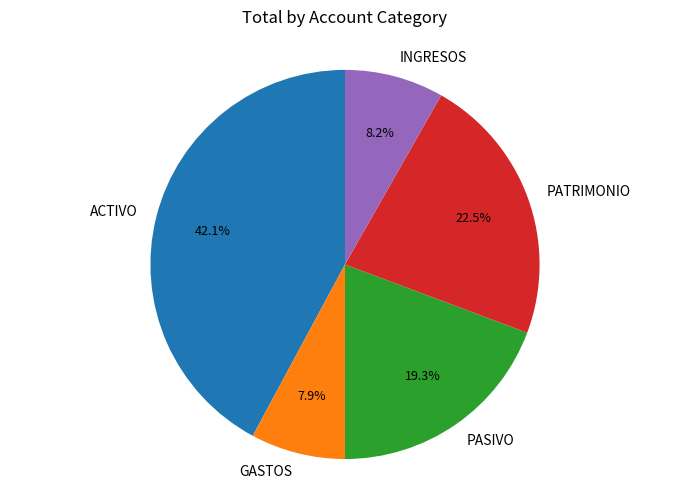

Does any single category account for the majority?

No